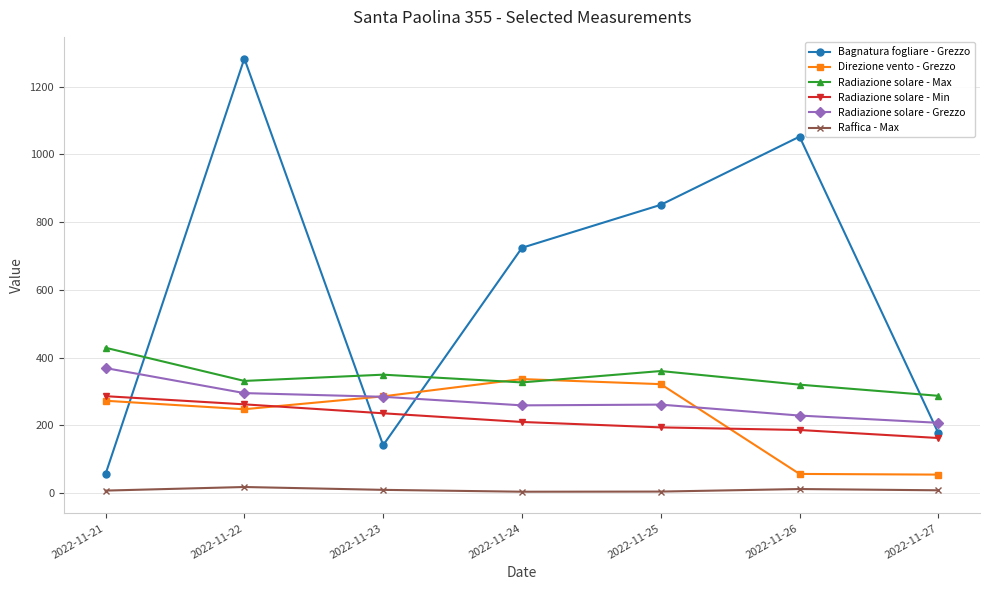

Is the value of Raffica - Max at 2022-11-26 greater than the value of Bagnatura fogliare - Grezzo at 2022-11-23?

No